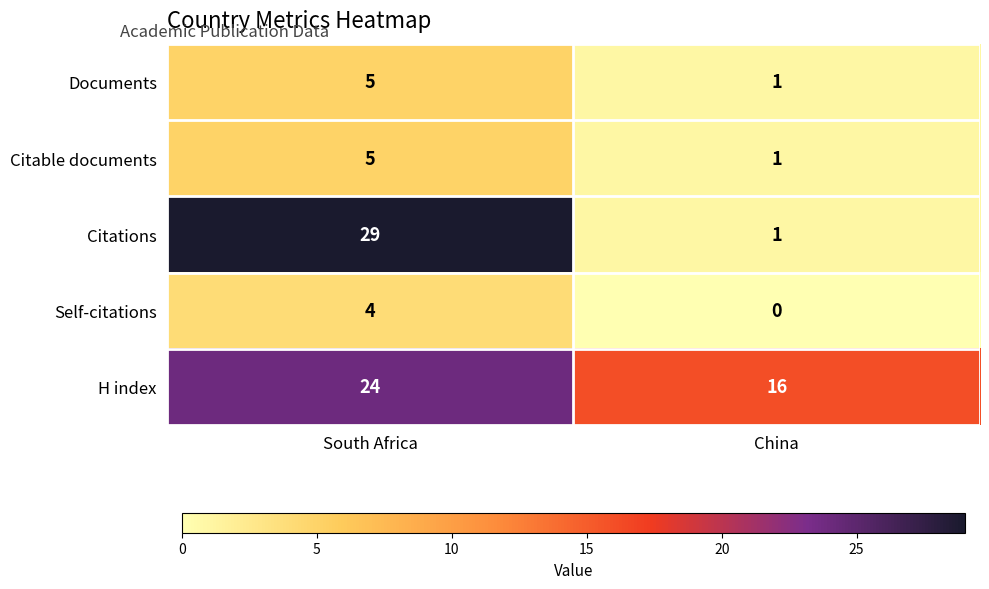

At how many categories does at least one series exceed 28?

1